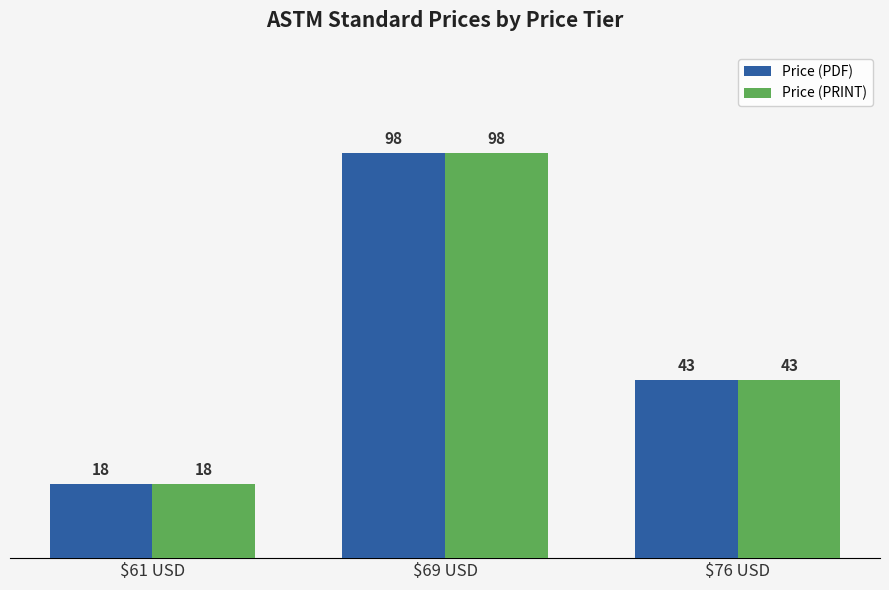

At which category is the sum across all series the highest?

$69 USD